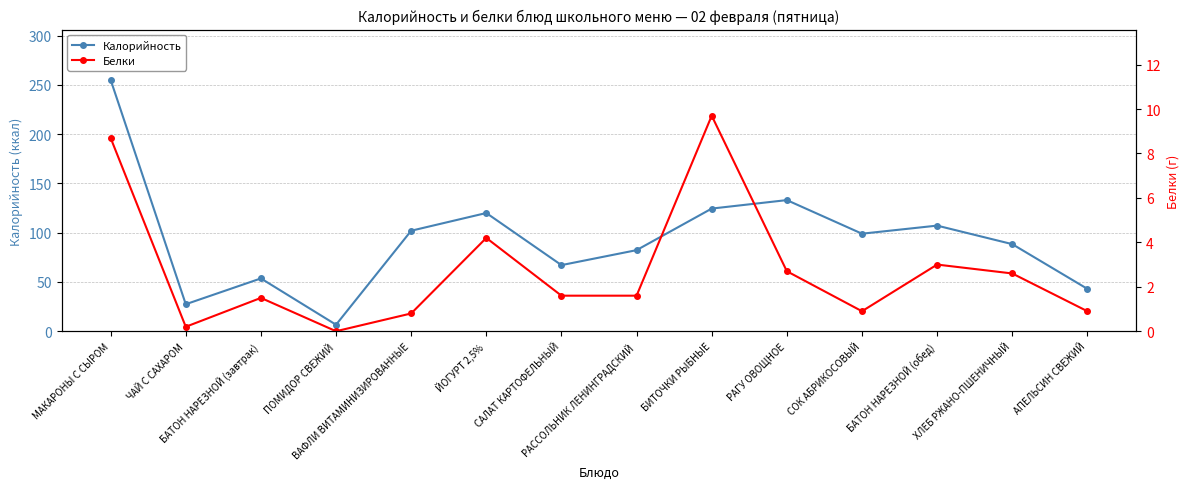

Reading left to right, extract all data points from this chart.

Калорийность: 255.2	27.4	53.6	6.6	102.0	120.0	67.1	82.3	124.5	133.1	99.0	107.2	88.4	43.0
Белки: 8.7	0.2	1.5	0.0	0.8	4.2	1.6	1.6	9.7	2.7	0.9	3.0	2.6	0.9